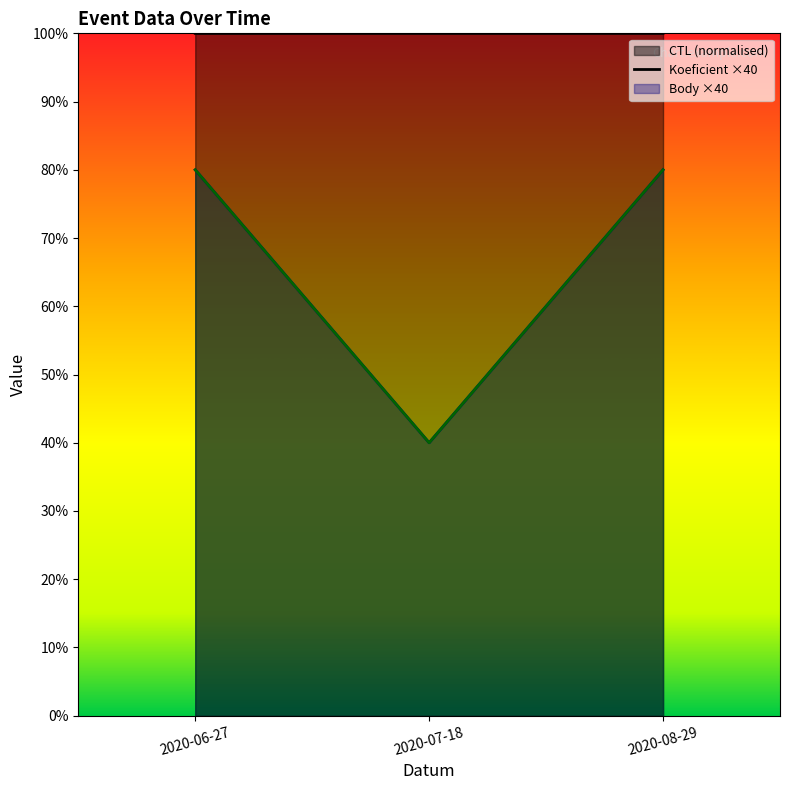

What is the average value of the CTL series?

100.0